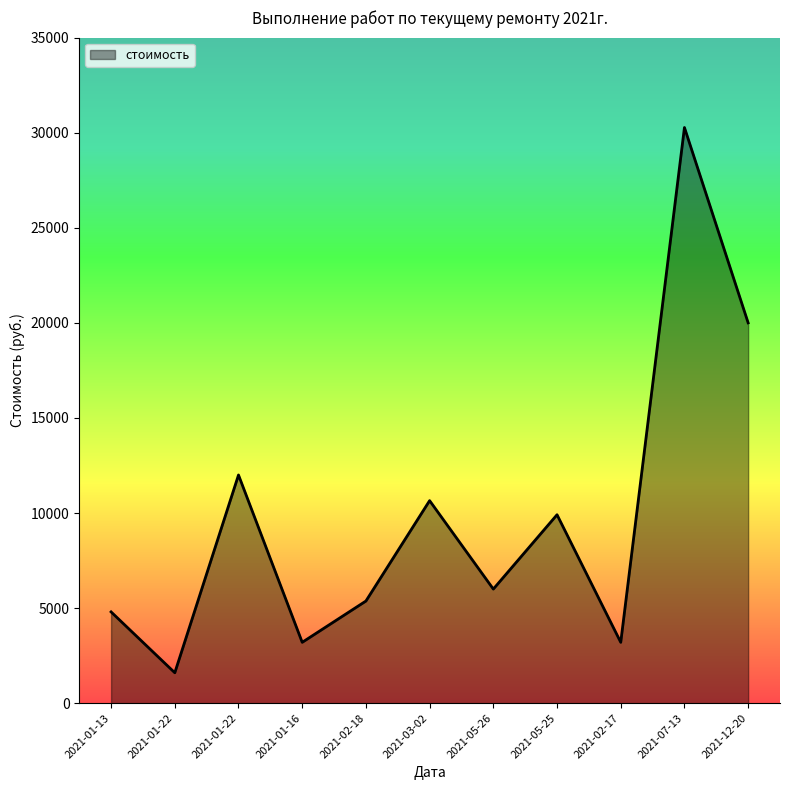

Where does the data first go above 6000?

2021-01-22